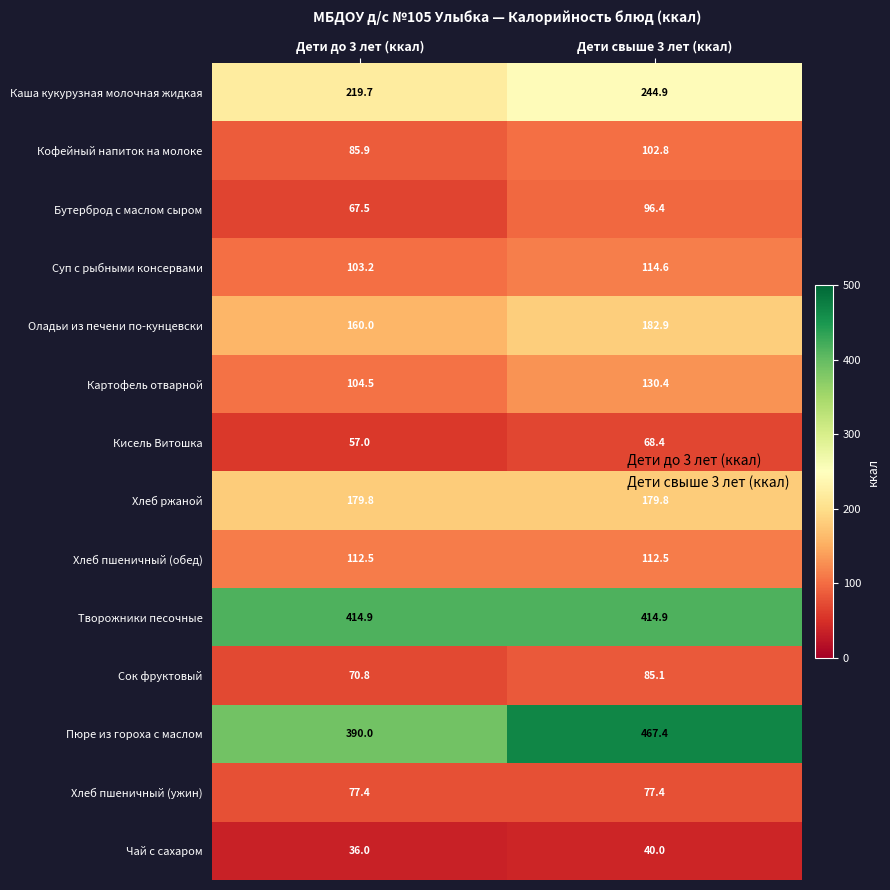

Reading right to left, transcribe all the data shown in this chart.

Каша кукурузная молочная жидкая: 244.9	219.7
Кофейный напиток на молоке: 102.8	85.9
Бутерброд с маслом сыром: 96.4	67.5
Суп с рыбными консервами: 114.6	103.2
Оладьи из печени по-кунцевски: 182.9	160.0
Картофель отварной: 130.4	104.5
Кисель Витошка: 68.4	57.0
Хлеб ржаной: 179.8	179.8
Хлеб пшеничный (обед): 112.5	112.5
Творожники песочные: 414.9	414.9
Сок фруктовый: 85.1	70.8
Пюре из гороха с маслом: 467.4	390.0
Хлеб пшеничный (ужин): 77.4	77.4
Чай с сахаром: 40.0	36.0